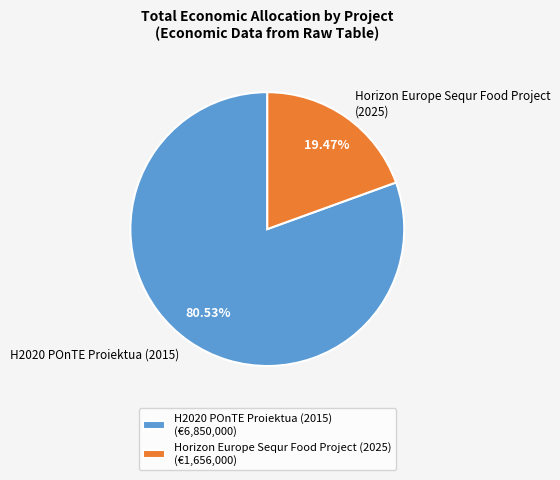

To the nearest percent, what is the difference between the H2020 POnTE Proiektua (2015) and Horizon Europe Sequr Food Project (2025) slice percentages?

61%